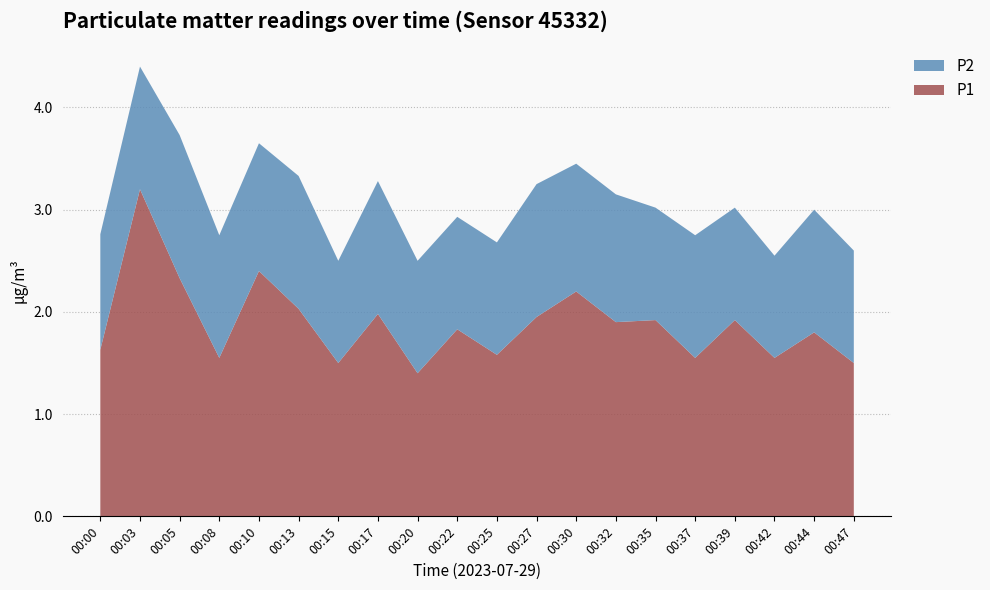

Reading left to right, list all the values displayed in this chart.

P1: 00:00=1.6	00:03=3.2	00:05=2.3	00:08=1.6	00:10=2.4	00:13=2.0	00:15=1.5	00:17=2.0	00:20=1.4	00:22=1.8	00:25=1.6	00:27=1.9	00:30=2.2	00:32=1.9	00:35=1.9	00:37=1.6	00:39=1.9	00:42=1.6	00:44=1.8	00:47=1.5
P2: 00:00=1.1	00:03=1.2	00:05=1.4	00:08=1.2	00:10=1.2	00:13=1.3	00:15=1.0	00:17=1.3	00:20=1.1	00:22=1.1	00:25=1.1	00:27=1.3	00:30=1.2	00:32=1.2	00:35=1.1	00:37=1.2	00:39=1.1	00:42=1.0	00:44=1.2	00:47=1.1